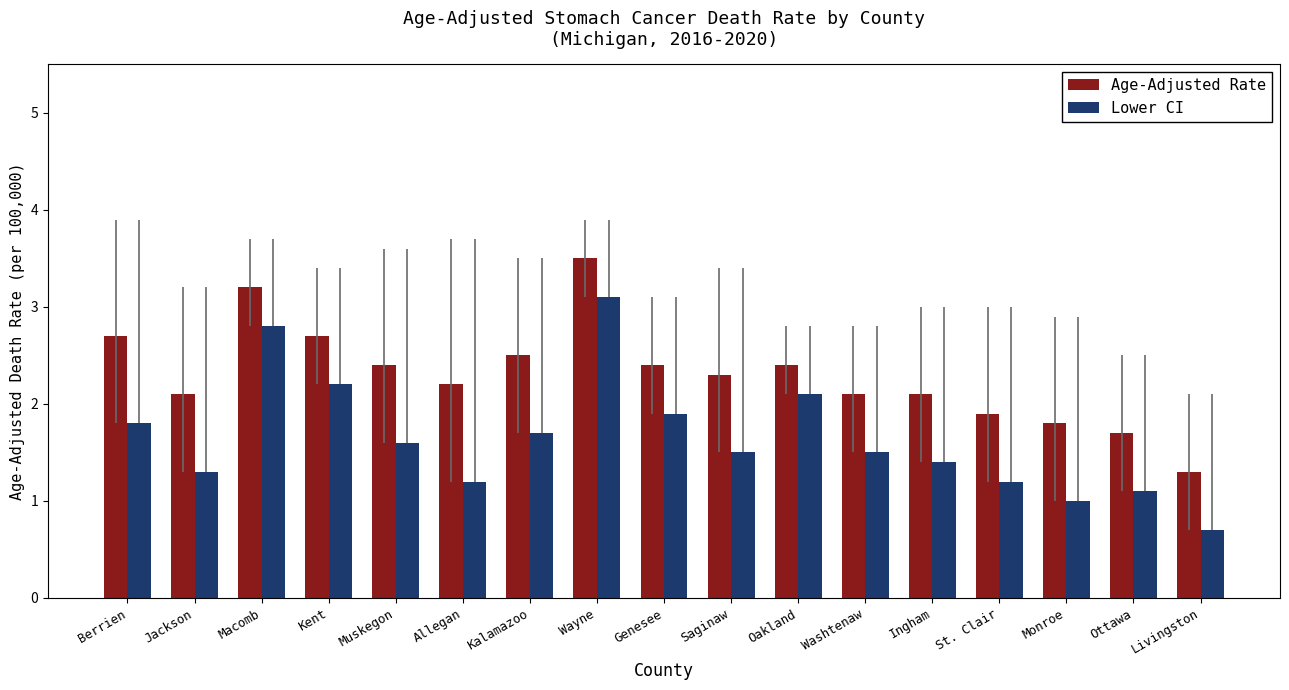

What value does the Lower CI series have at St. Clair?

1.2